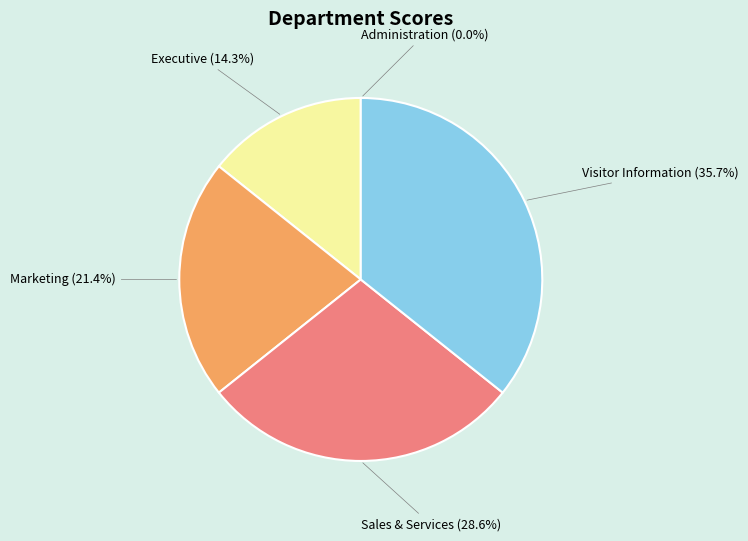

What percentage is the Marketing slice, to the nearest percent?

21%